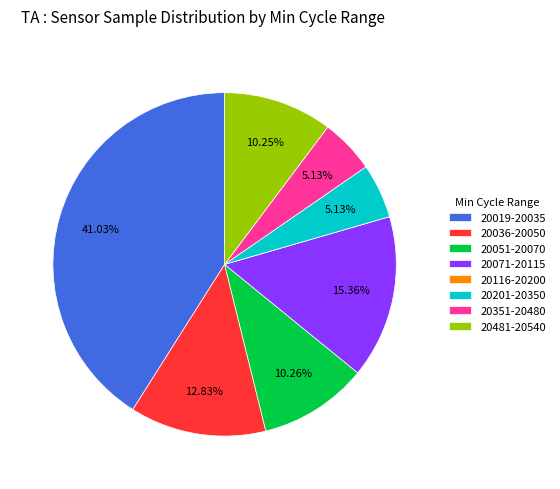

Which has a higher value, 20051-20070 or 20201-20350?

20051-20070